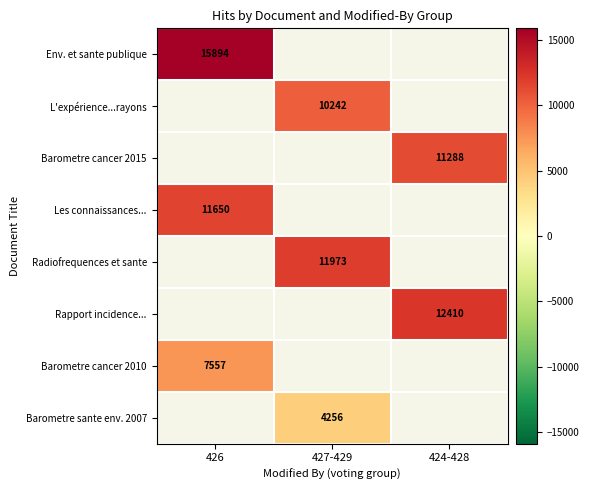

True or false: Radiofrequences et sante has a value of 11973 at 427-429.

True